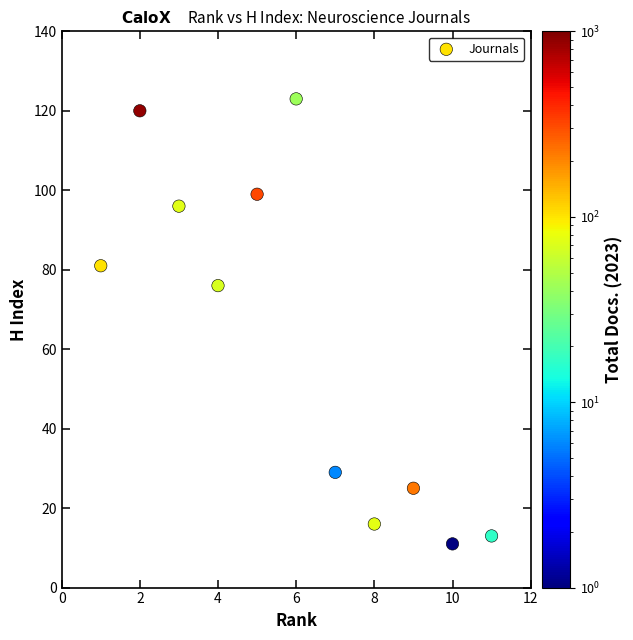

What Y value in the scatter plot is closest to 67?

76